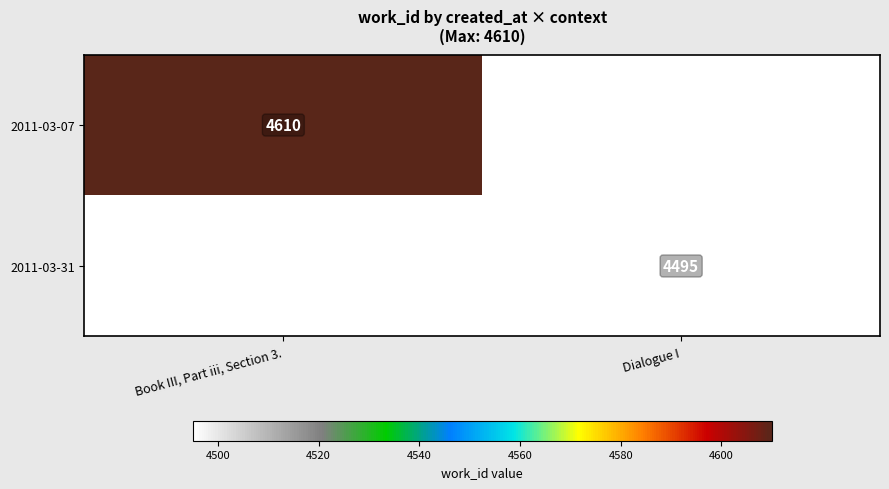

The value of 2011-03-31 at Dialogue I is 2741. True or false?

False